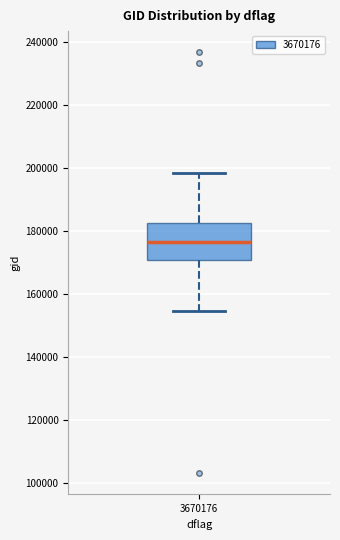

Transcribe this box plot: give where the median line is, the range the box spans, and where the two whiskers end, as read against the y-axis. The values are not printed on the chart, so give them approximately, as read against the axis.

median 176000, box 170000 to 182000, whiskers 154000 to 198000